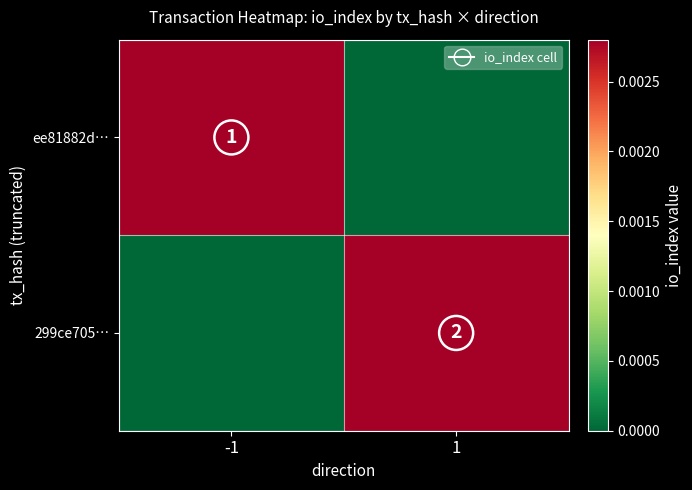

Which series has the widest spread of values?

299ce705…